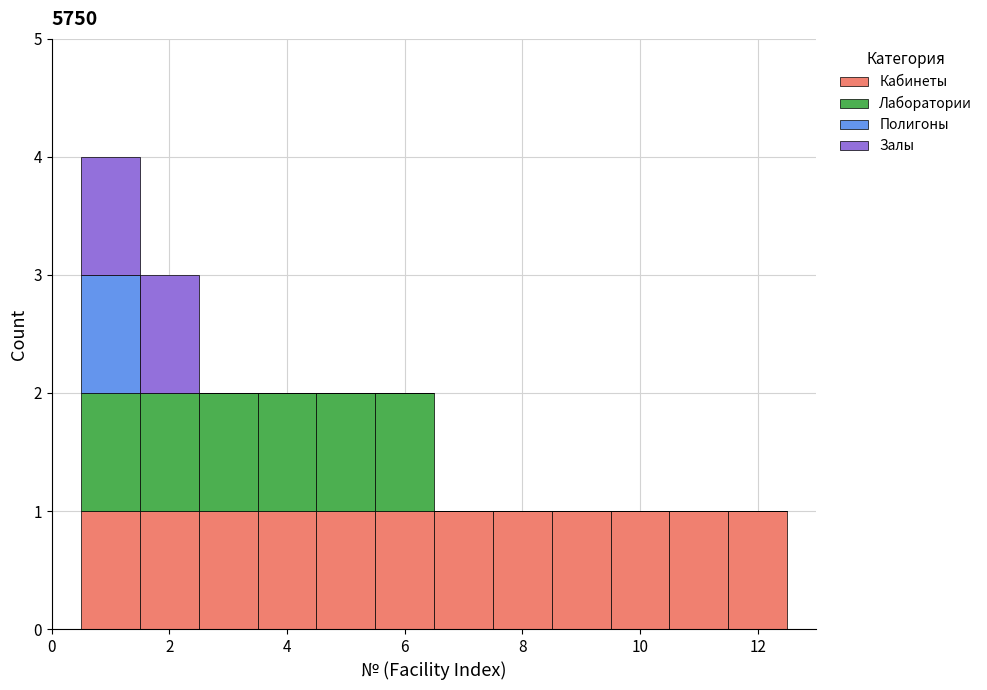

What is the total height of the stacked bar covering 1.5 to 2.5 on the x-axis? Neither the bar edges nor the heights are printed on the chart, so give them approximately, as read against the axes.

3